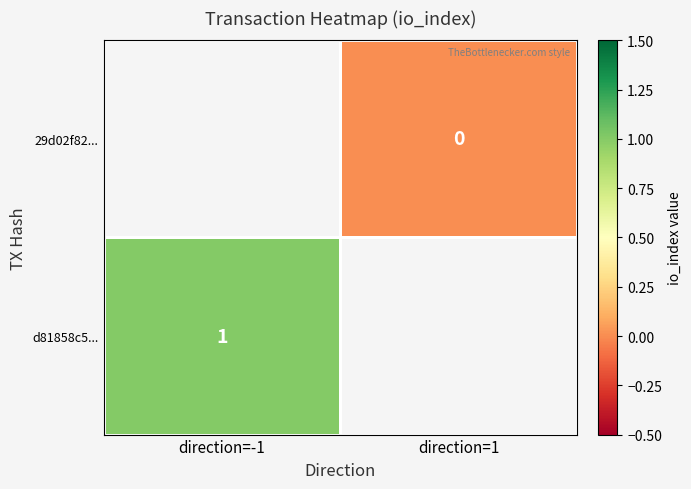

Is it true that d81858c5... equals 1 at direction=-1?

True